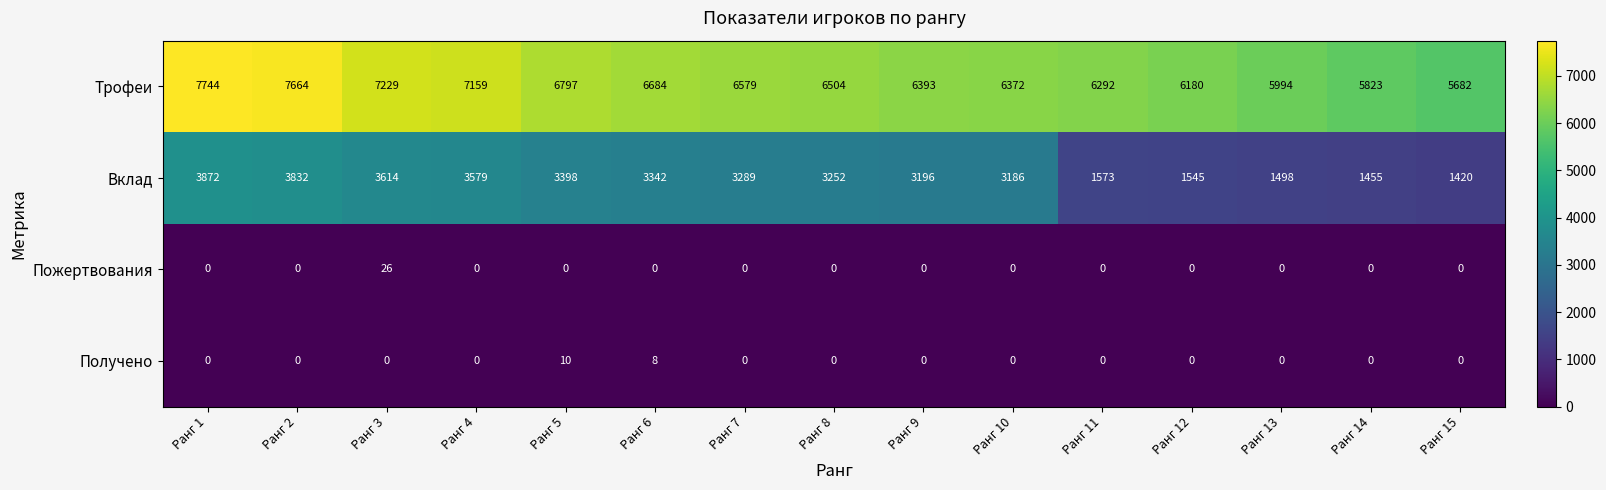

What is the difference between the second highest and second lowest values in the Вклад series?

2377